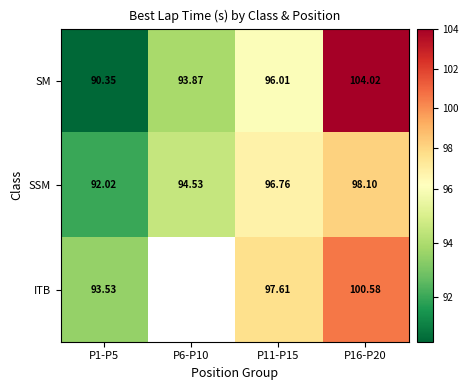

Is the value of ITB at P11-P15 greater than the value of SSM at P6-P10?

Yes